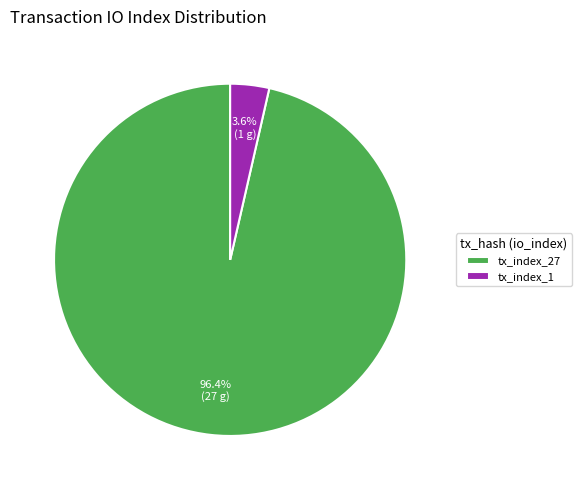

Which has a higher value, tx_index_27 or tx_index_1?

tx_index_27